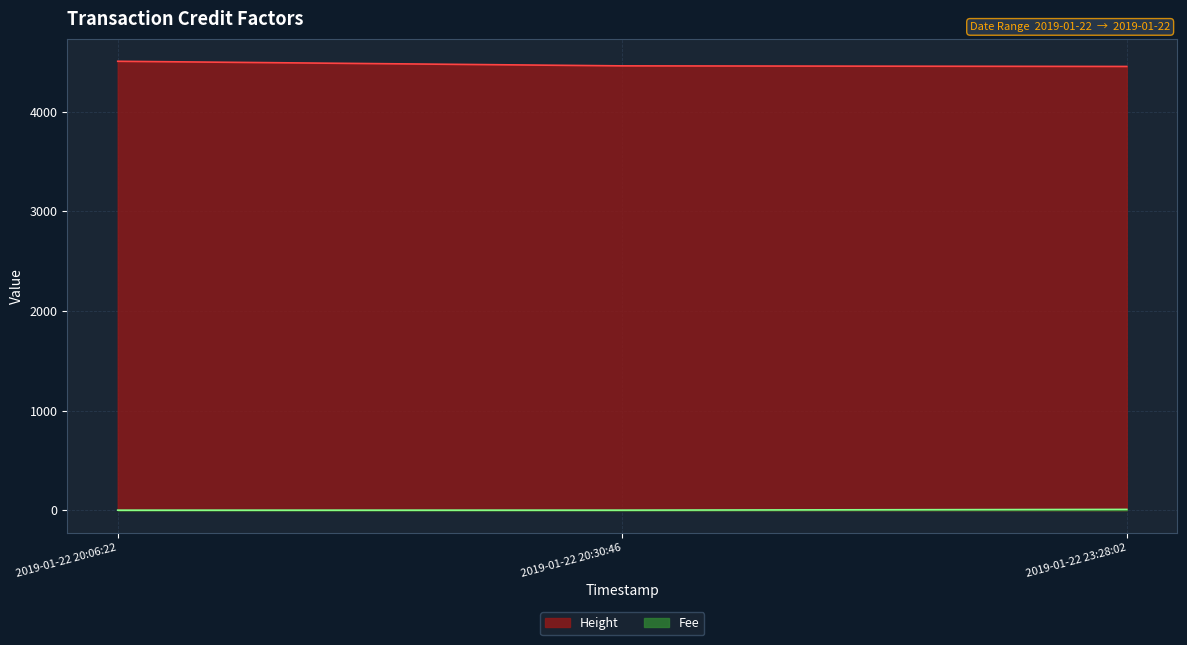

What is the value of the Height point at the 3rd from the left?

4453.0